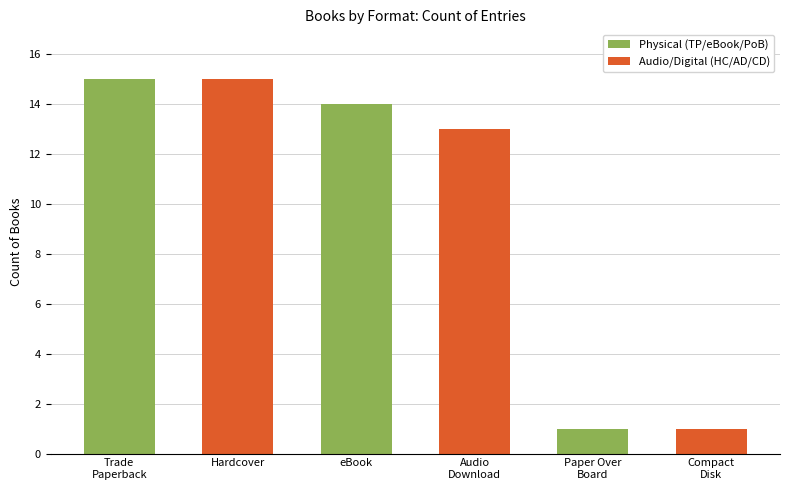

What is the greatest value displayed?

15